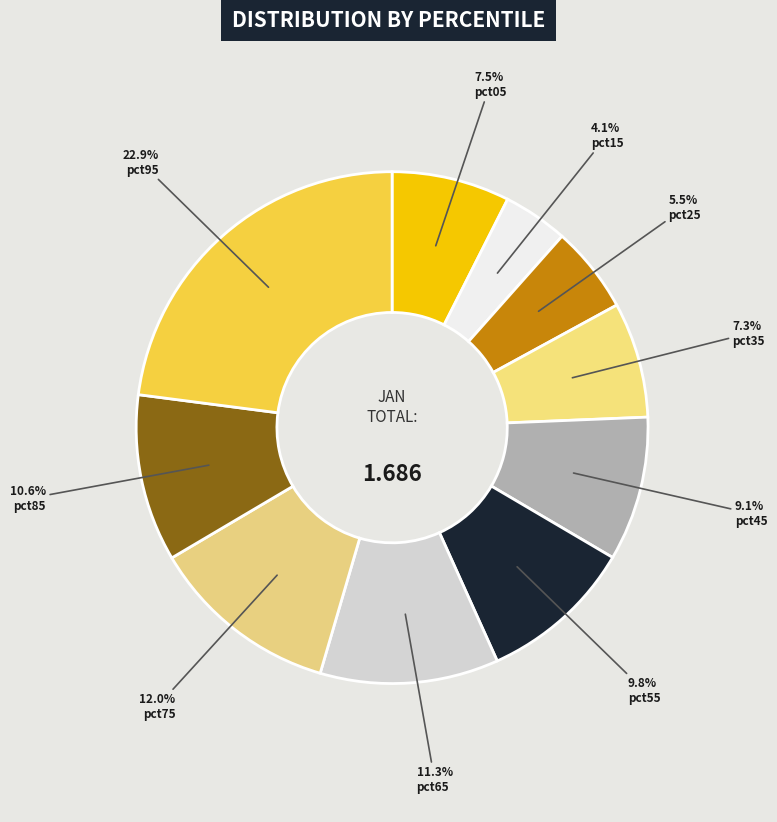

Rank the categories by value from lowest to highest.

pct15, pct25, pct35, pct05, pct45, pct55, pct85, pct65, pct75, pct95